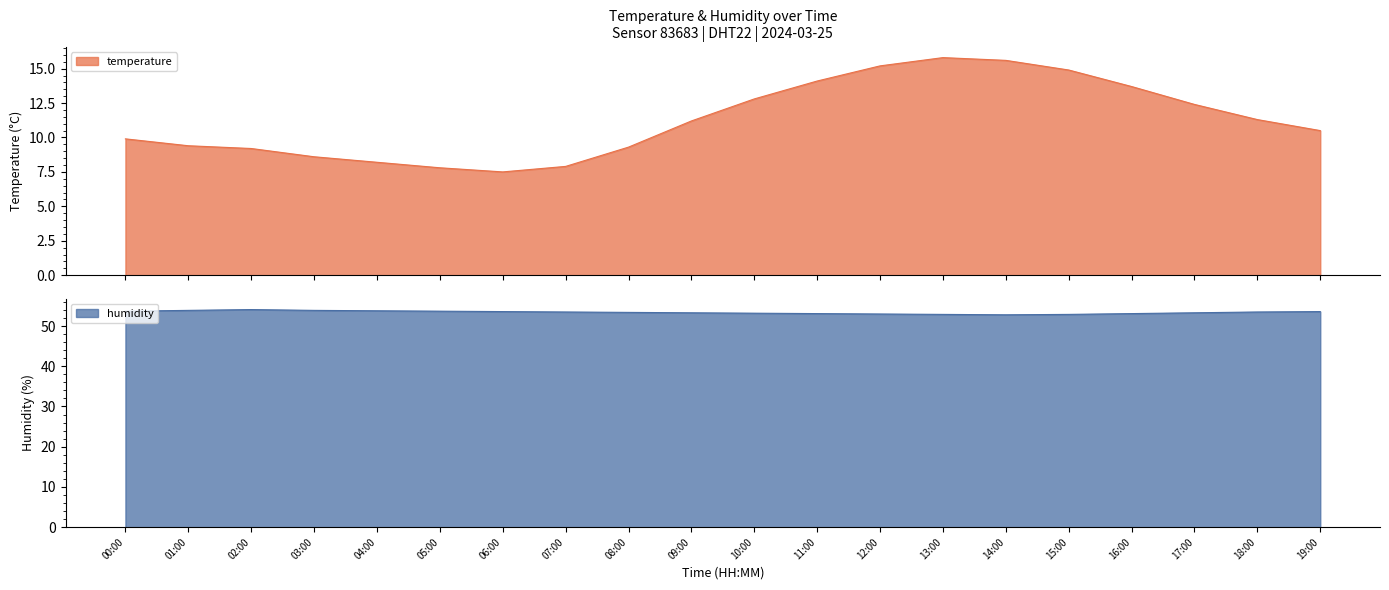

What is the difference between the maximum and second lowest values in the humidity series?

1.2